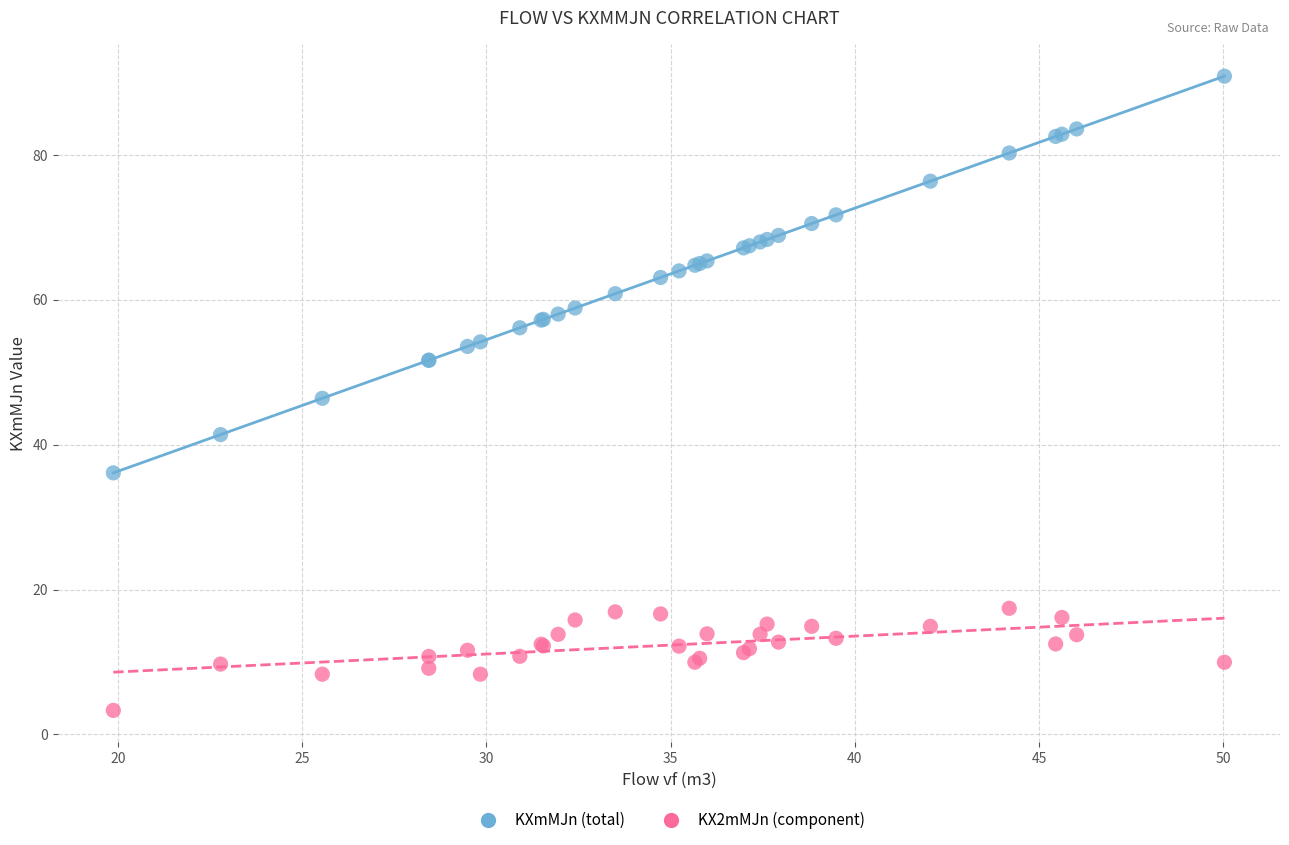

Which series contains the highest Y value?

KXmMJn (total)